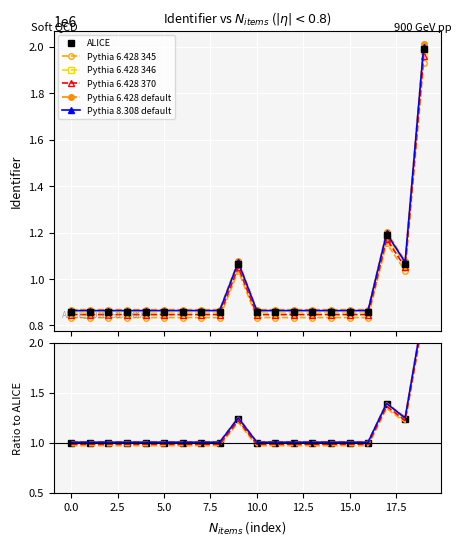

At which category does the chart reach its peak across all series?

19